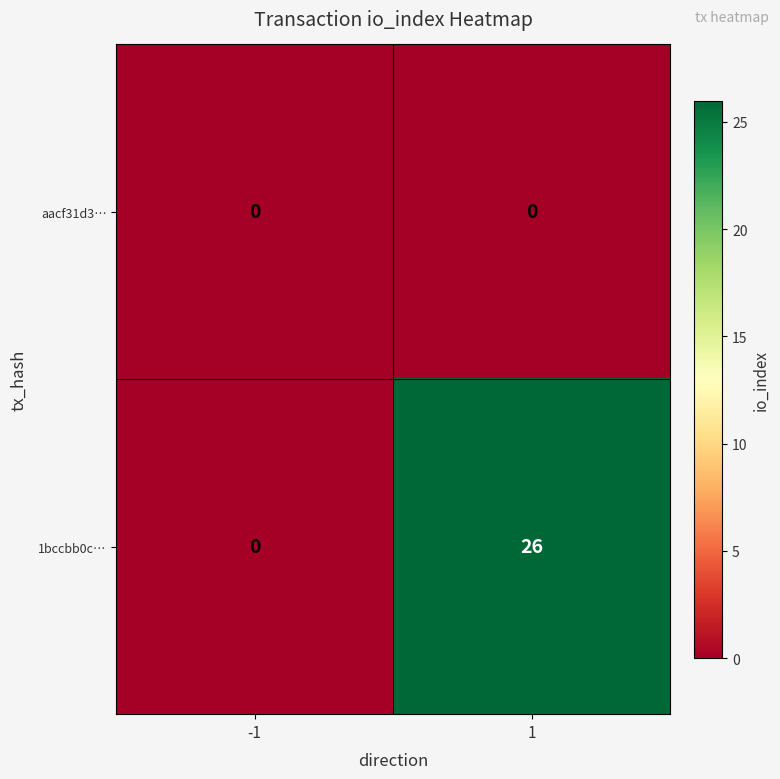

Reading left to right, transcribe all the data shown in this chart.

aacf31d3…: -1=0	1=0
1bccbb0c…: -1=0	1=26